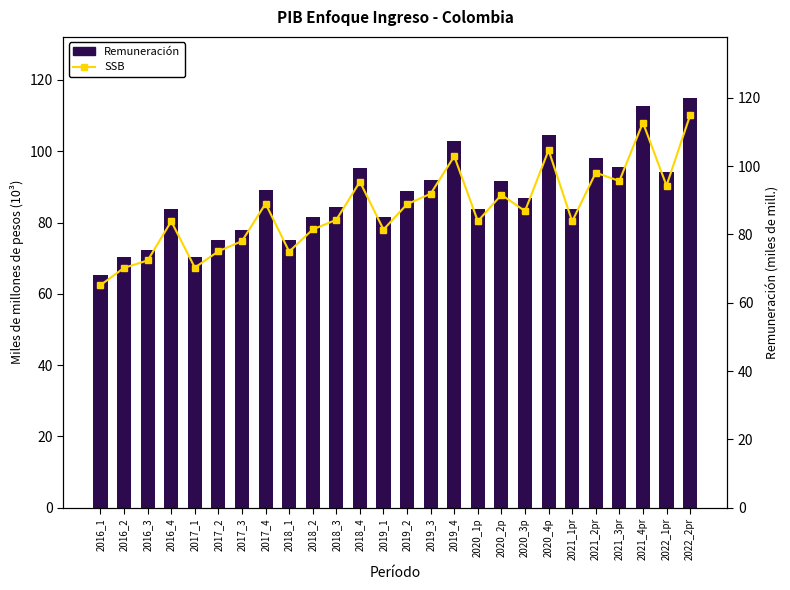

What is the greatest value displayed?

114856